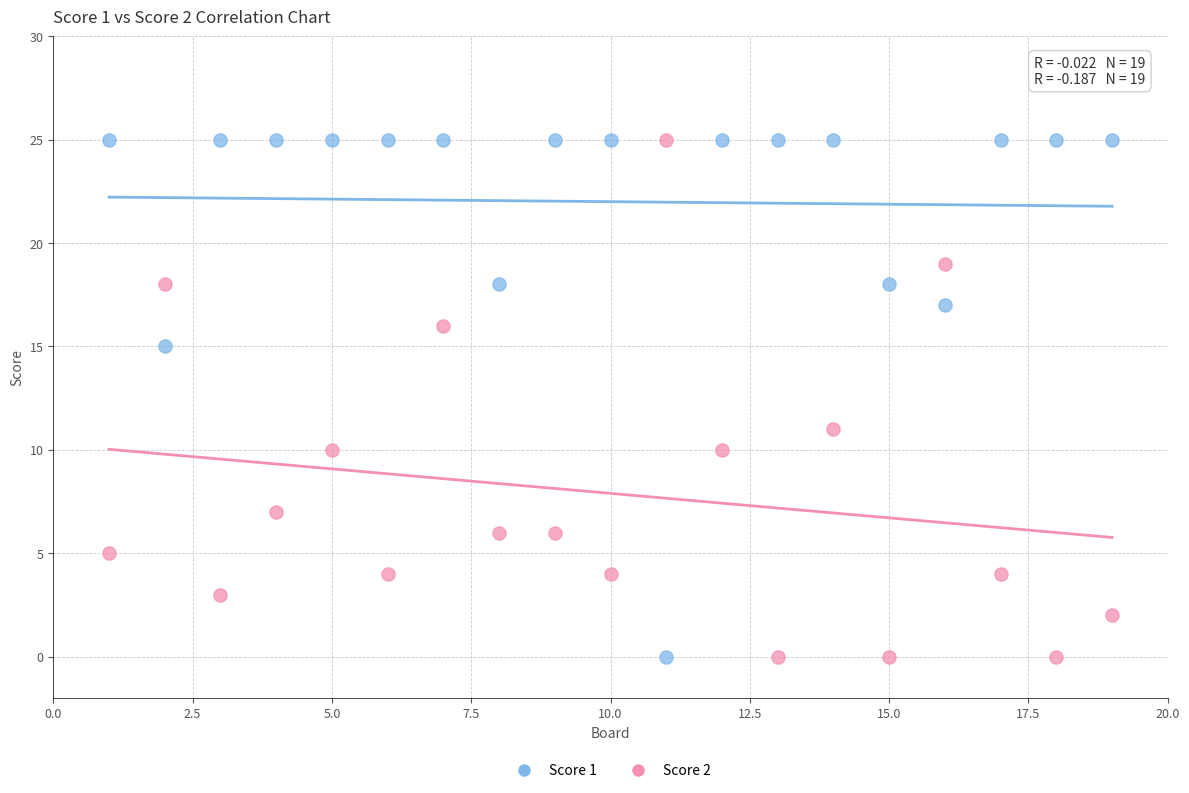

Across all data points, what is the range of X values (max minus min)?

18